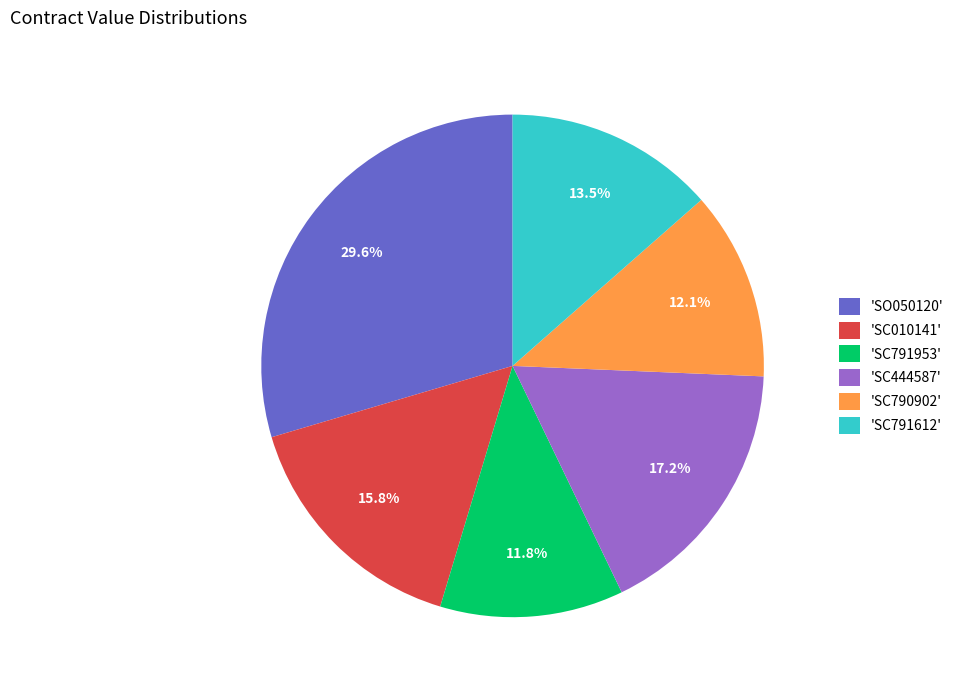

Between 'SO050120' and 'SC791953', which is larger?

'SO050120'